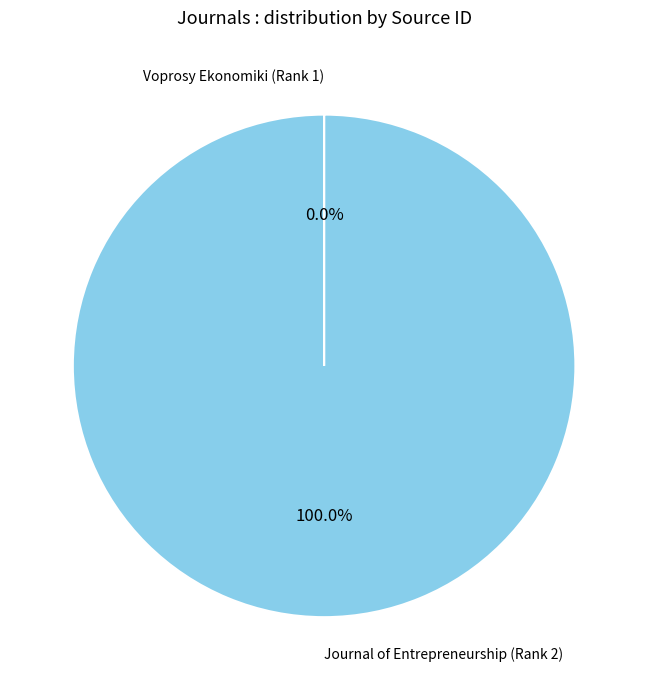

What is the majority slice?

Journal of Entrepreneurship (Rank 2)